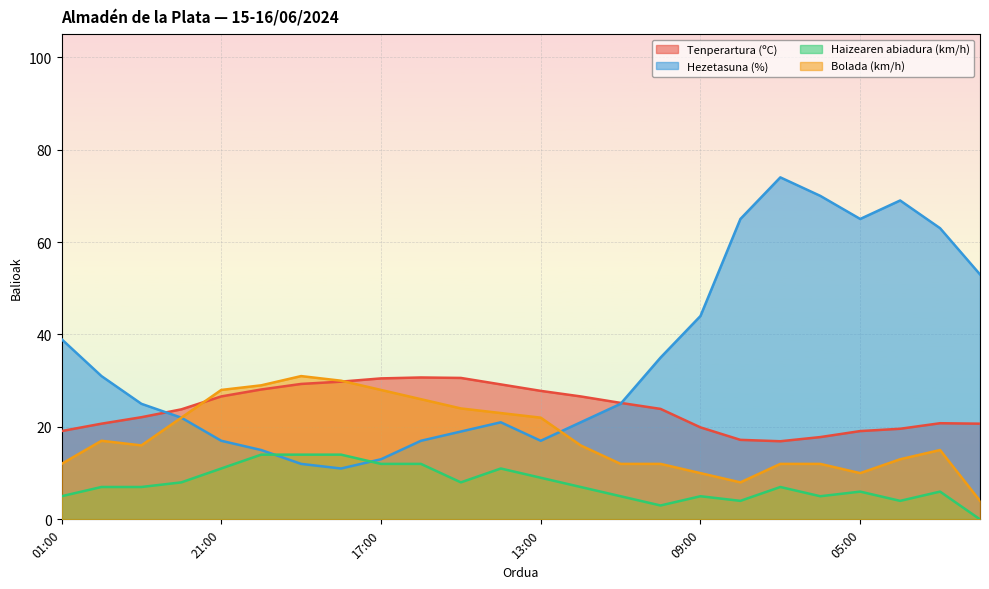

Is it true that Haizearen abiadura (km/h) equals 14.0 at 18:00?

True